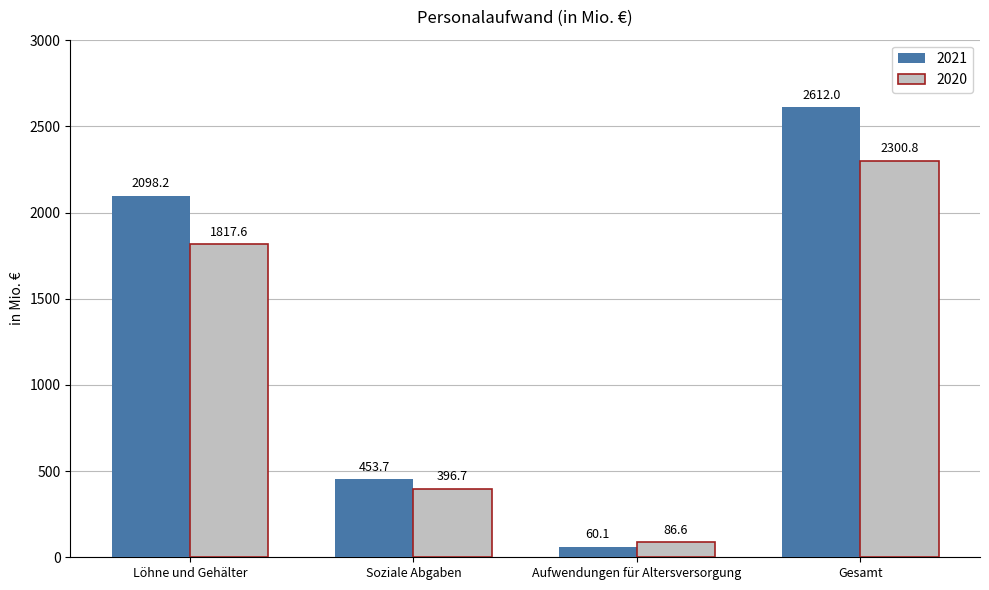

At which label does 2020 reach its minimum?

Aufwendungen für Altersversorgung